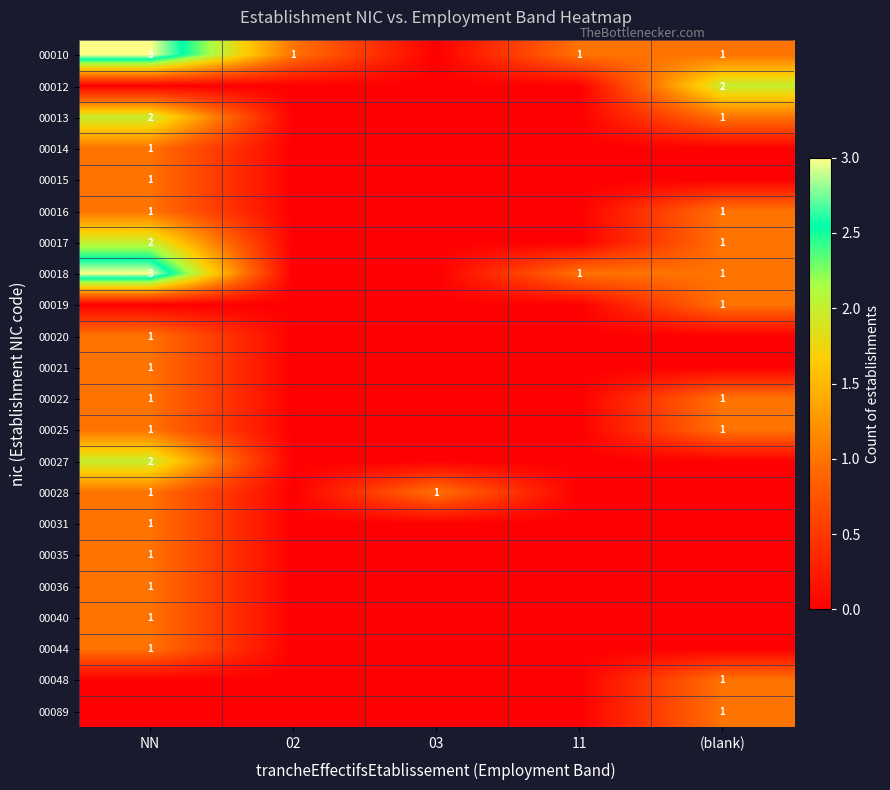

Is it true that 00019 equals 2 at (blank)?

False